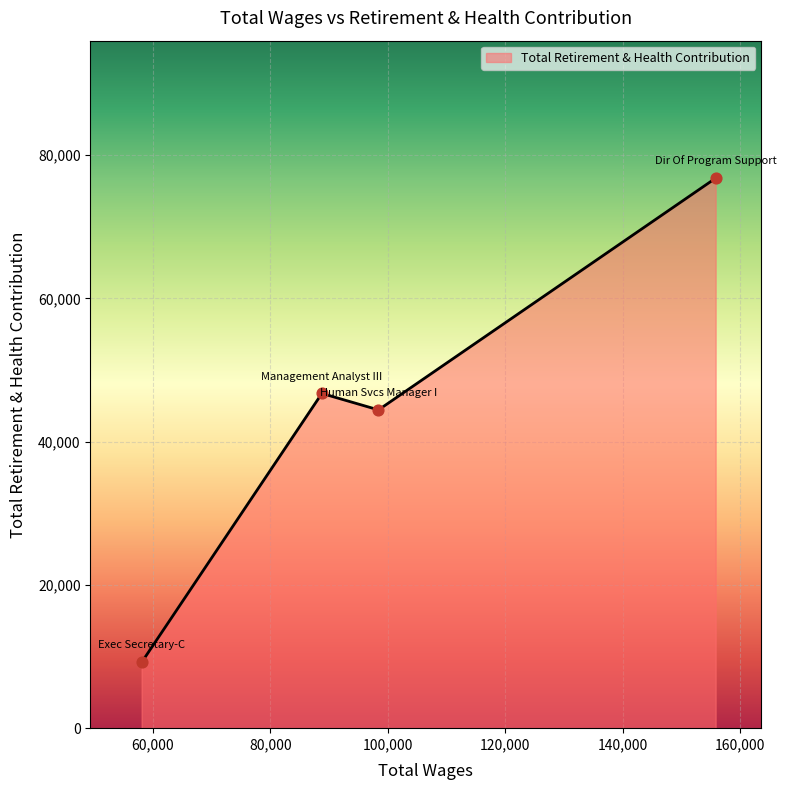

What is the difference between the maximum and minimum values?

67590